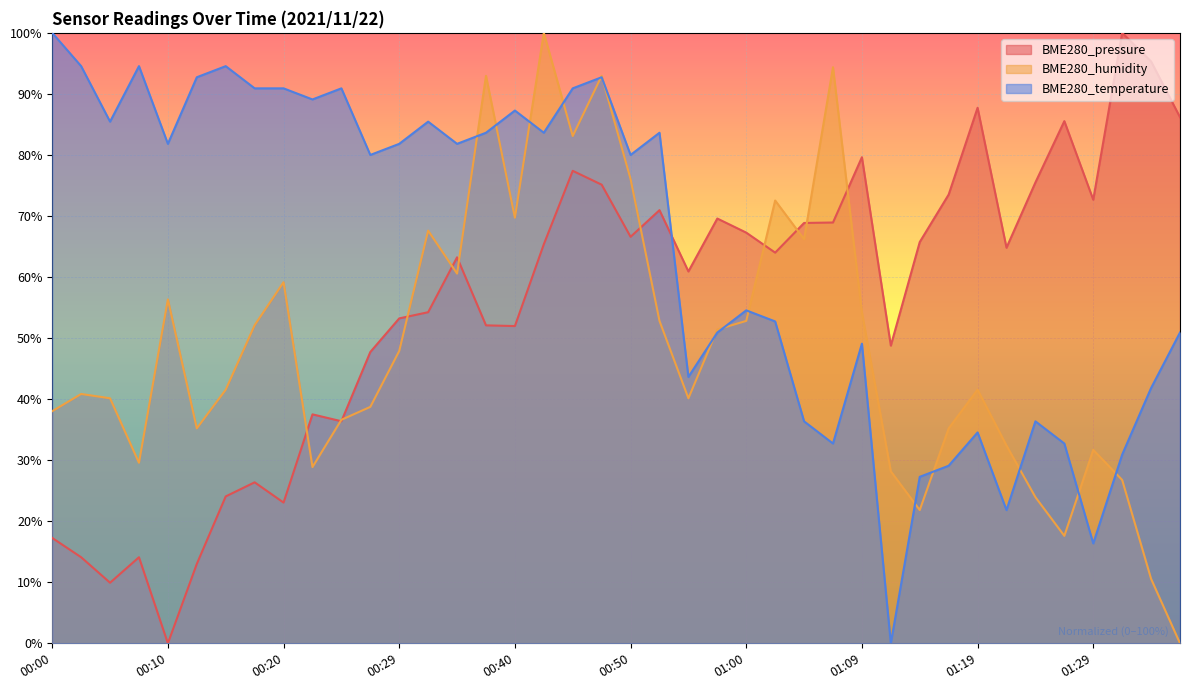

In BME280_humidity, how many points are higher than both neighbors (excluding endpoints)?

11